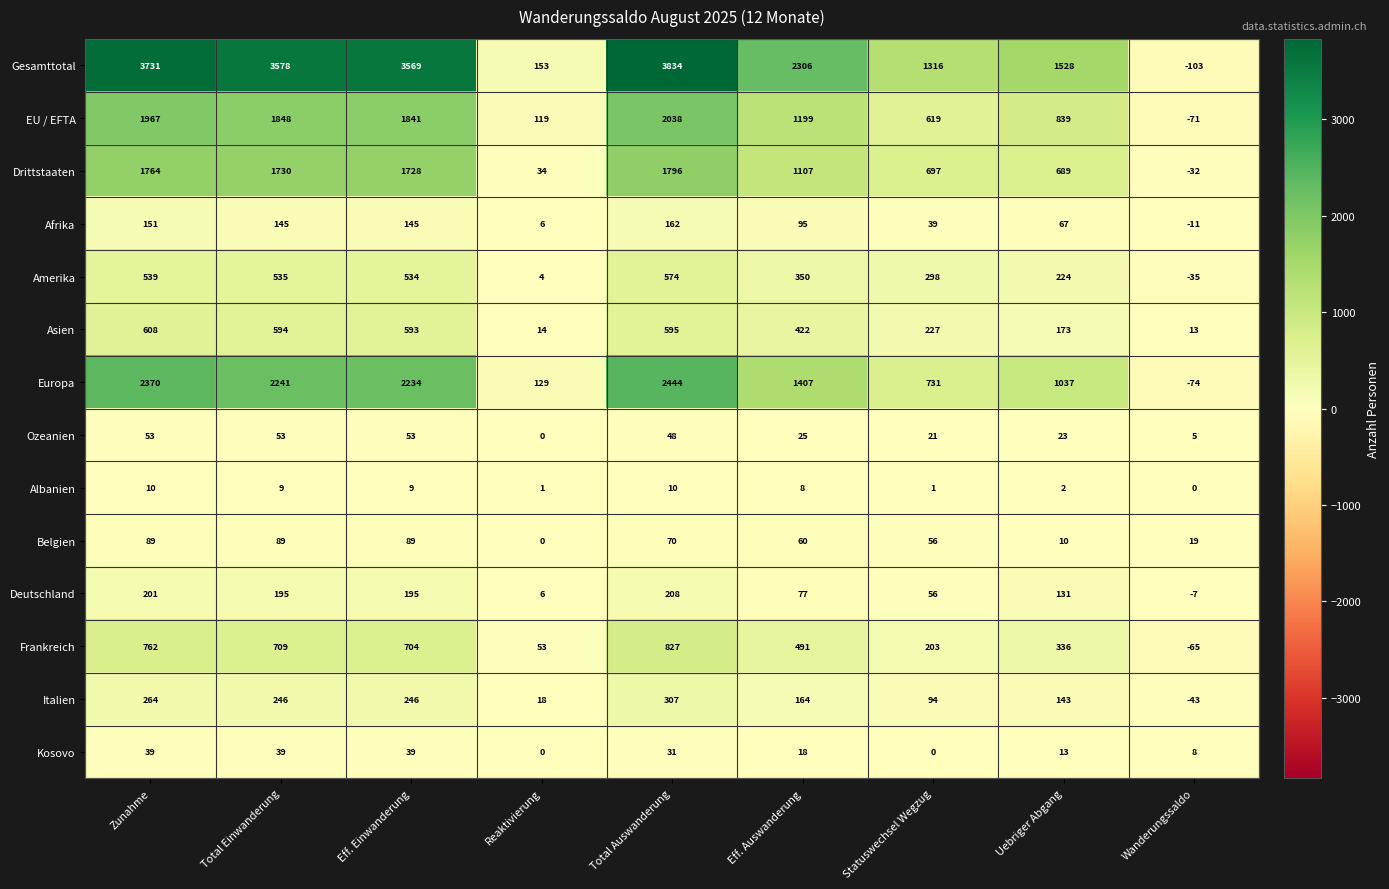

Count the number of data series in this chart.

14